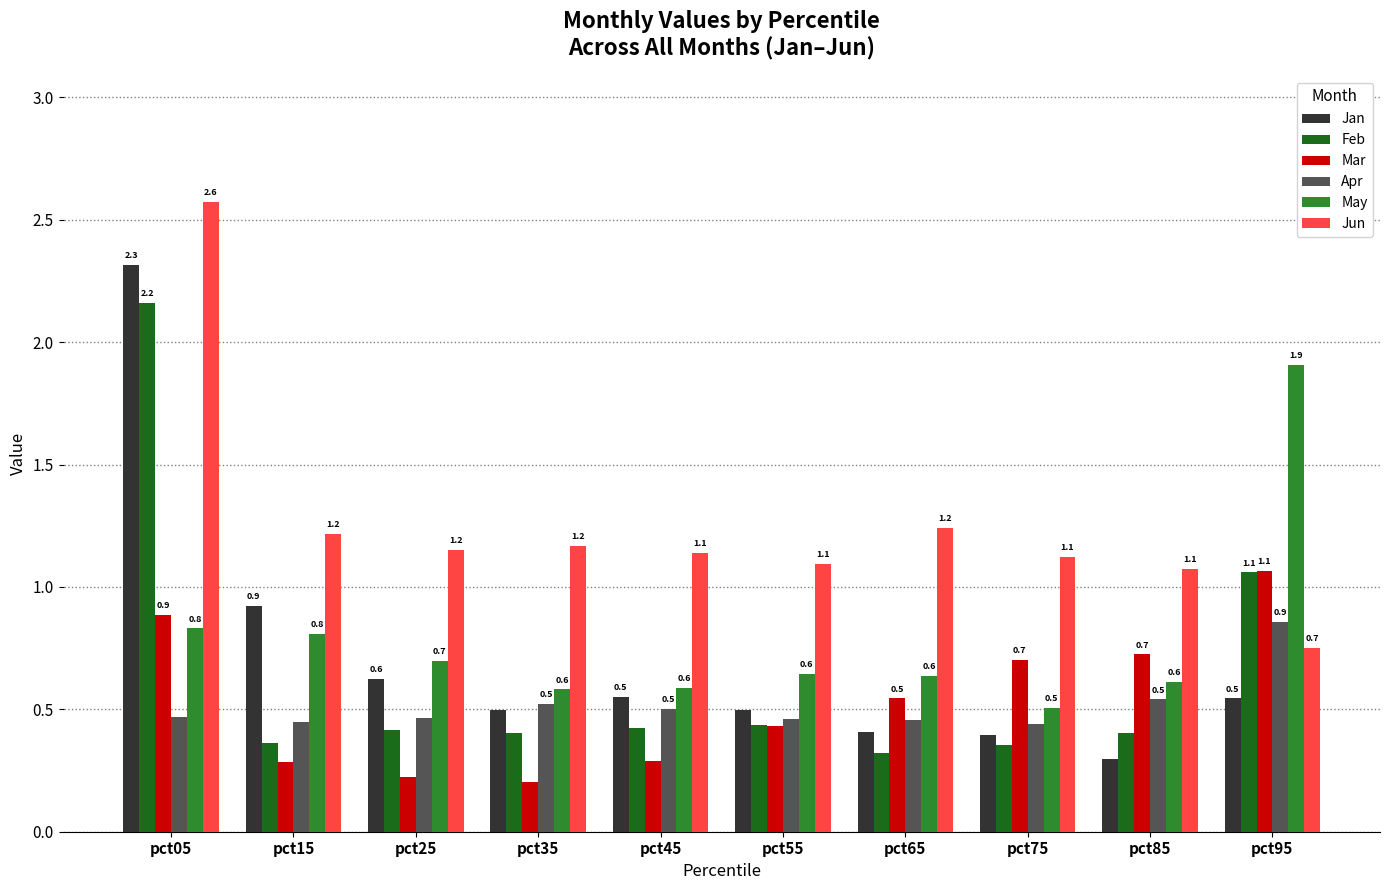

Is it true that Jan equals 0.9 at pct15?

True